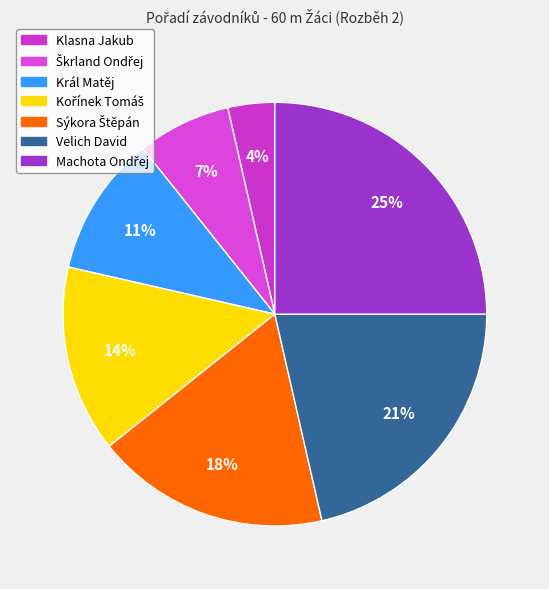

How many segments does this pie chart have?

7